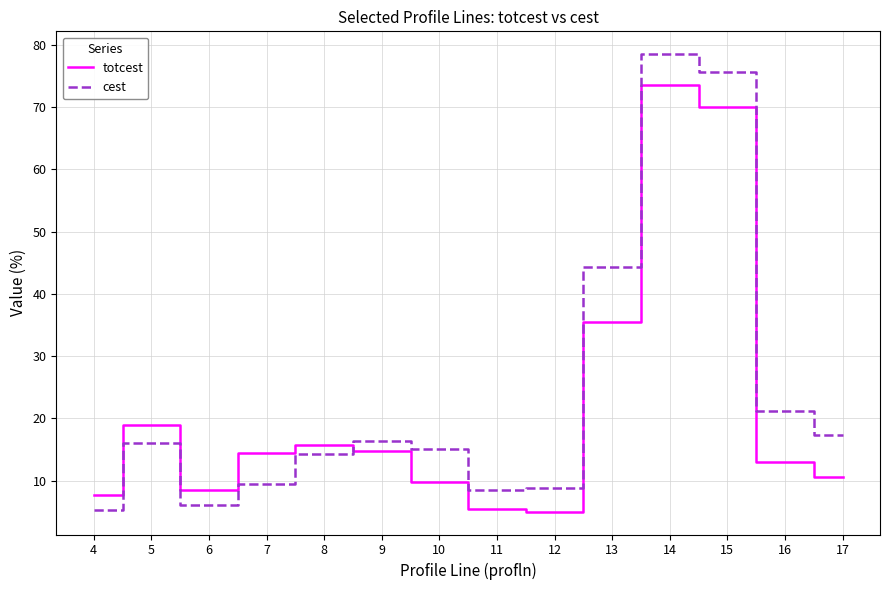

Is it true that totcest equals 35.5 at 13?

True